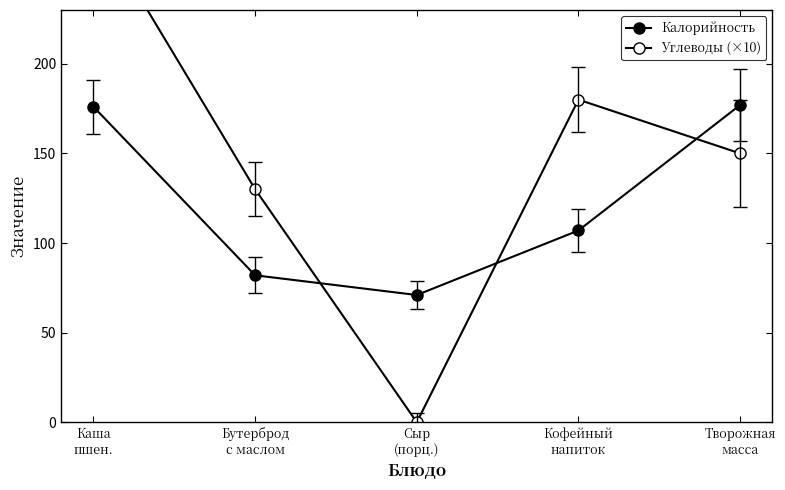

In Углеводы (×10), how many points are higher than both neighbors (excluding endpoints)?

1